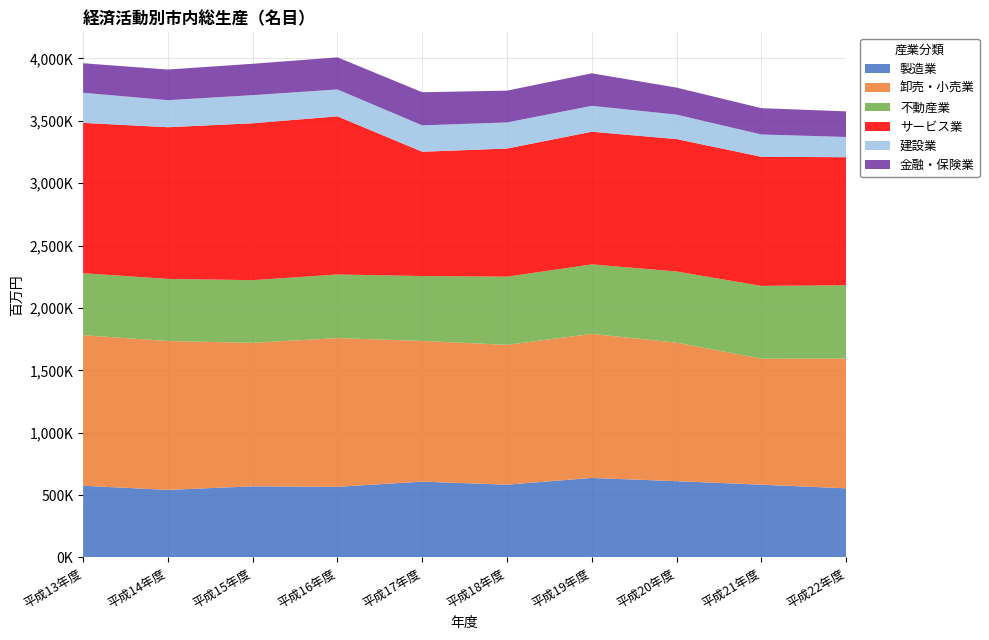

Reading left to right, list all the values displayed in this chart.

製造業: 平成13年度=574716	平成14年度=541503	平成15年度=570180	平成16年度=566105	平成17年度=607615	平成18年度=583501	平成19年度=637517	平成20年度=611426	平成21年度=583284	平成22年度=554008
卸売・小売業: 平成13年度=1206724	平成14年度=1193434	平成15年度=1150169	平成16年度=1192092	平成17年度=1127767	平成18年度=1120620	平成19年度=1154358	平成20年度=1110240	平成21年度=1009895	平成22年度=1040422
不動産業: 平成13年度=496801	平成14年度=497686	平成15年度=502277	平成16年度=509903	平成17年度=520324	平成18年度=546535	平成19年度=557227	平成20年度=570466	平成21年度=583326	平成22年度=587296
サービス業: 平成13年度=1204920	平成14年度=1215524	平成15年度=1257307	平成16年度=1267386	平成17年度=996086	平成18年度=1026707	平成19年度=1063027	平成20年度=1061083	平成21年度=1034977	平成22年度=1026182
建設業: 平成13年度=241473	平成14年度=216875	平成15年度=225463	平成16年度=215518	平成17年度=211402	平成18年度=209370	平成19年度=207528	平成20年度=196139	平成21年度=178599	平成22年度=162332
金融・保険業: 平成13年度=236434	平成14年度=245500	平成15年度=251431	平成16年度=257380	平成17年度=265471	平成18年度=254711	平成19年度=260538	平成20年度=216482	平成21年度=210967	平成22年度=205180